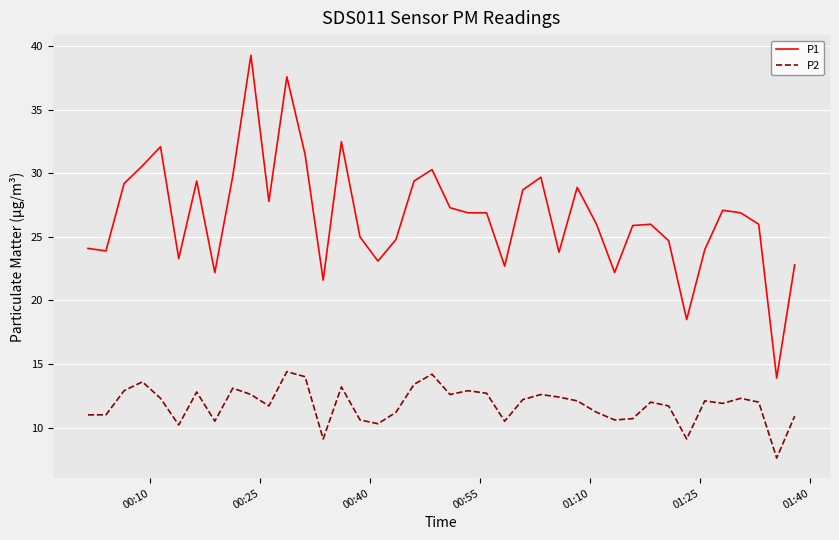

What is the difference between the maximum and minimum values in the P2 series?

6.8